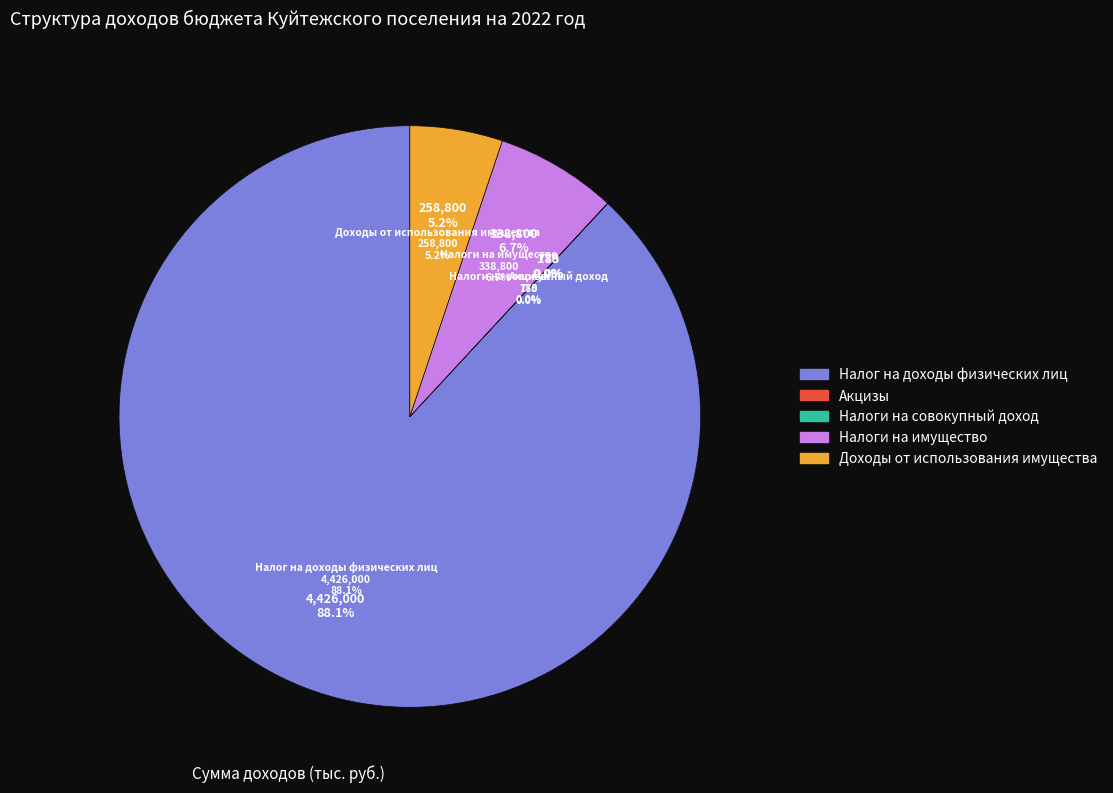

To the nearest percent, what is the difference between the largest and smallest slice percentages?

88%